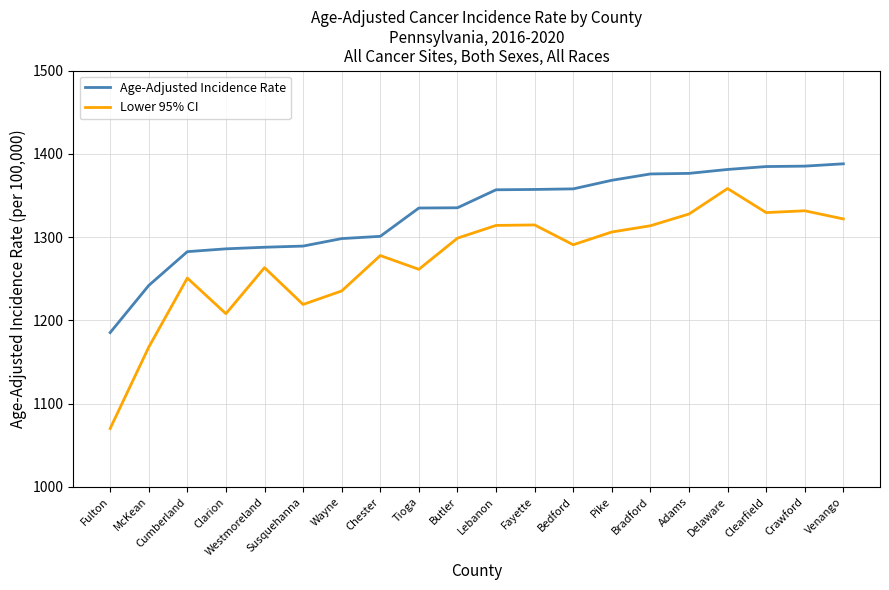

Is the value of Age-Adjusted Incidence Rate at Delaware greater than the value of Lower 95% CI at Fayette?

Yes